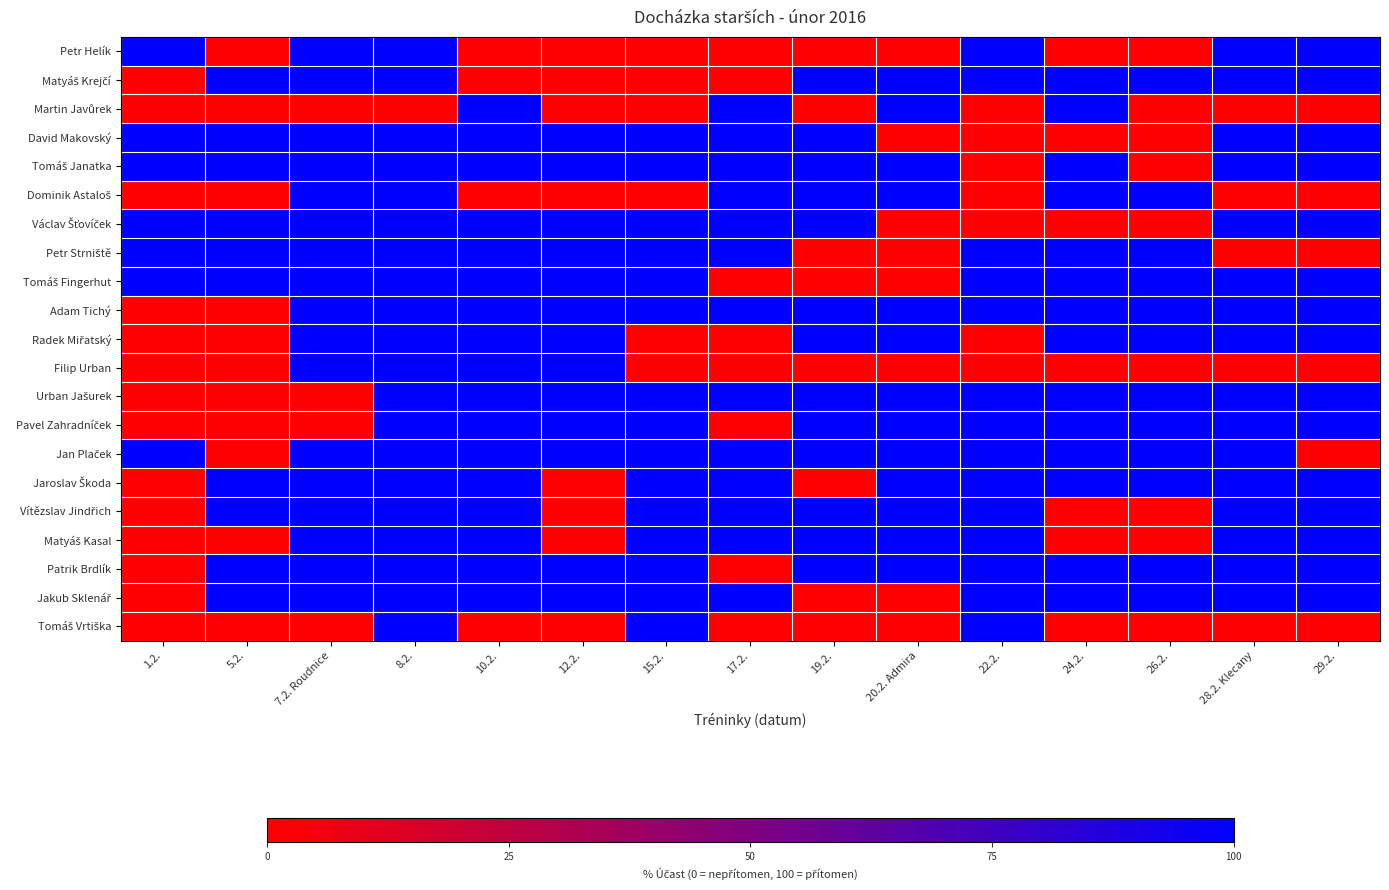

List the series in order of their peak value, highest first.

Petr Helík, Matyáš Krejčí, Martin Javůrek, David Makovský, Tomáš Janatka, Dominik Astaloš, Václav Šťovíček, Petr Strniště, Tomáš Fingerhut, Adam Tichý, Radek Miřatský, Filip Urban, Urban Jašurek, Pavel Zahradníček, Jan Plaček, Jaroslav Škoda, Vítězslav Jindřich, Matyáš Kasal, Patrik Brdlík, Jakub Sklenář, Tomáš Vrtiška